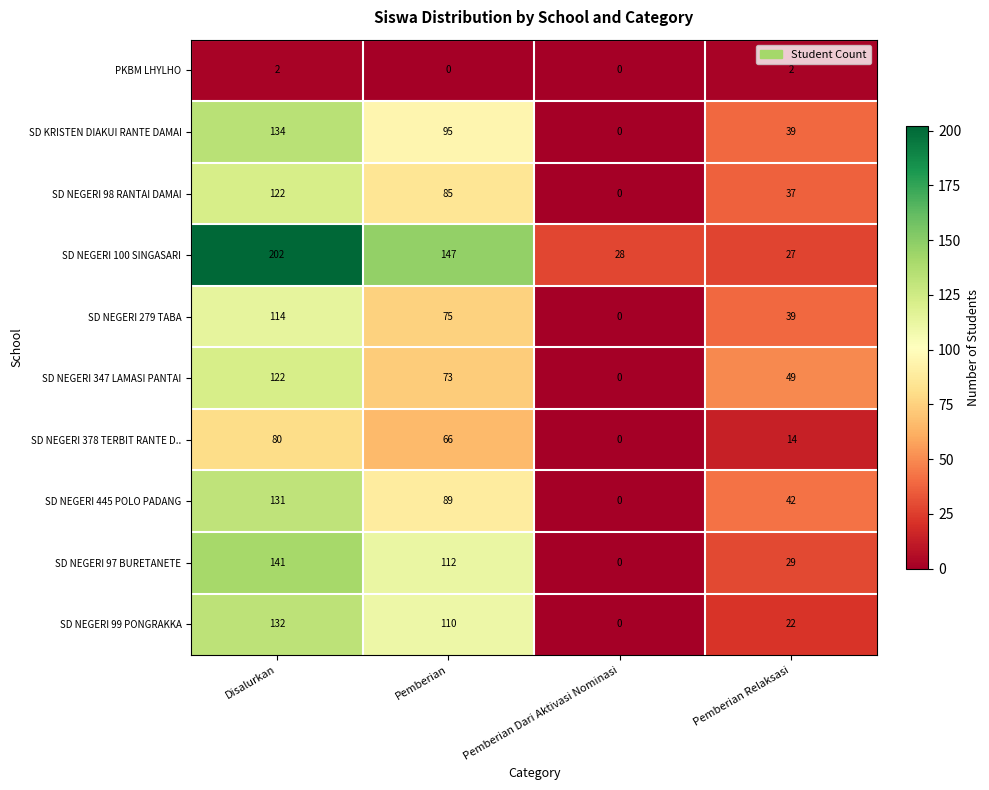

Rank the categories by SD NEGERI 97 BURETANETE value from highest to lowest.

Disalurkan, Pemberian, Pemberian Relaksasi, Pemberian Dari Aktivasi Nominasi